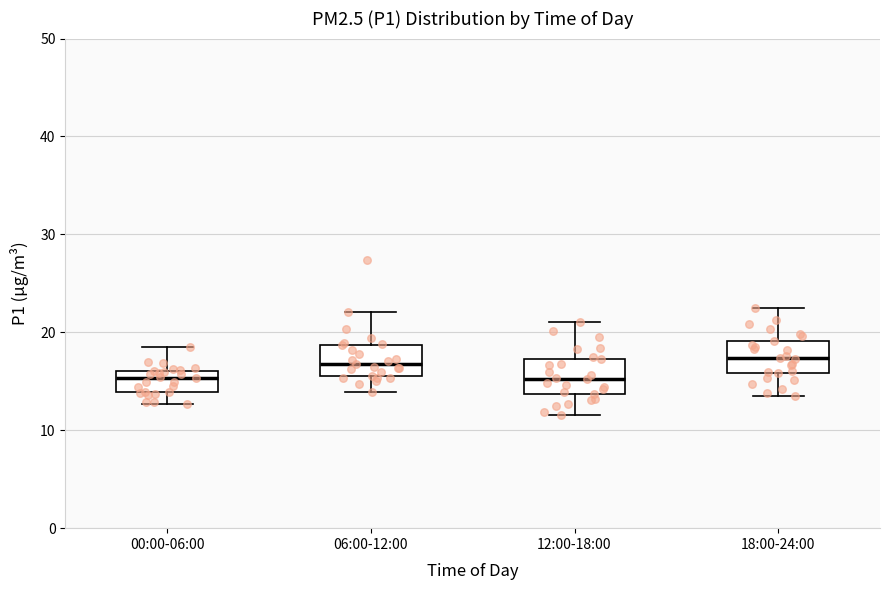

Reading left to right, transcribe this box plot: for each box, give where its median line is, the range the box spans, and where its two whiskers end, as read against the y-axis. The values are not printed on the chart, so give them approximately, as read against the axis.

00:00-06:00: median 15, box 14 to 16, whiskers 13 to 19
06:00-12:00: median 17, box 16 to 19, whiskers 14 to 22
12:00-18:00: median 15, box 14 to 17, whiskers 12 to 21
18:00-24:00: median 17, box 16 to 19, whiskers 14 to 23